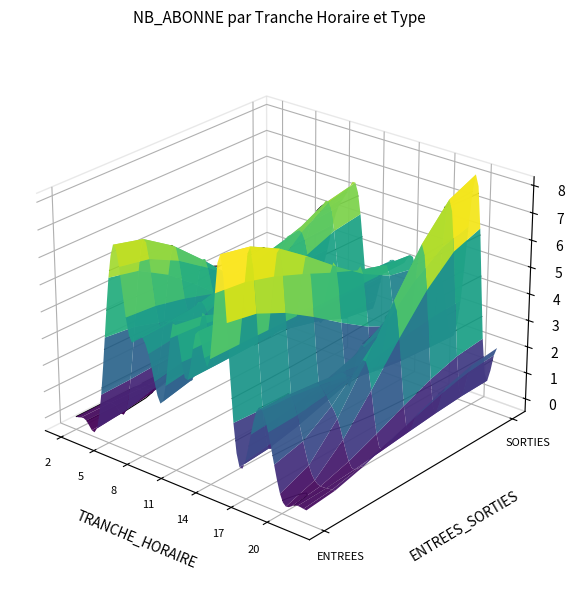

Reading left to right, extract all data points from this chart.

ENTREES: 0	0	0	4	7	4	4	3	2	5	3	5	4	8	2	1	3	2	0	0	0
SORTIES: 0	0	2	1	2	3	5	6	6	2	3	4	4	4	1	4	2	4	8	1	2